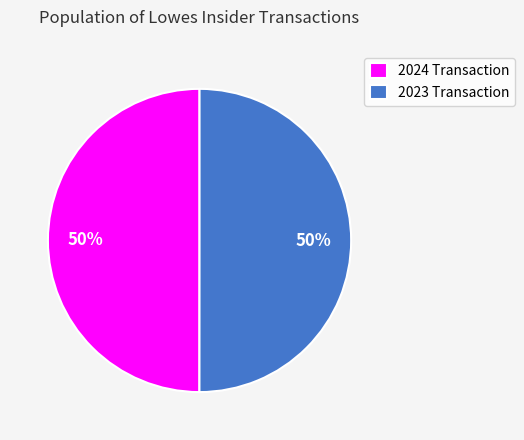

To the nearest percent, what percentage of the pie is 2023 Transaction?

50%